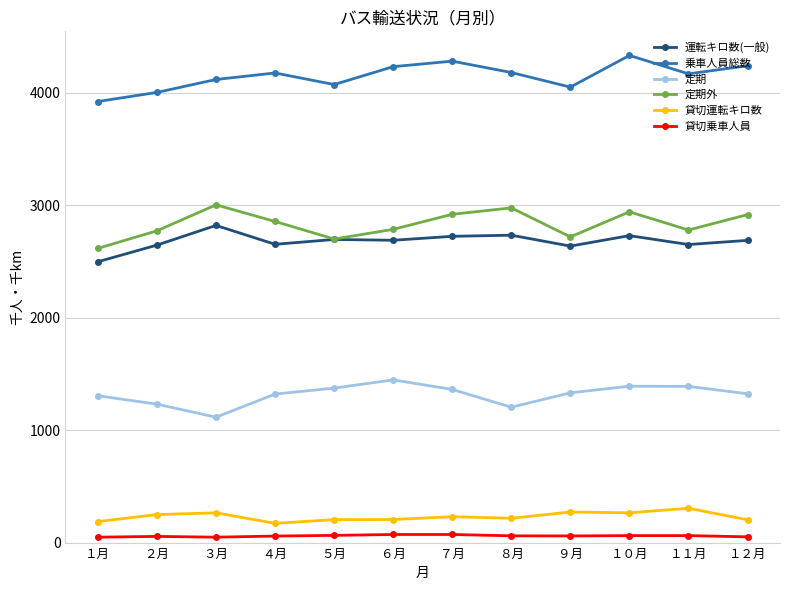

What is the label of the 7th point from the right?

６月